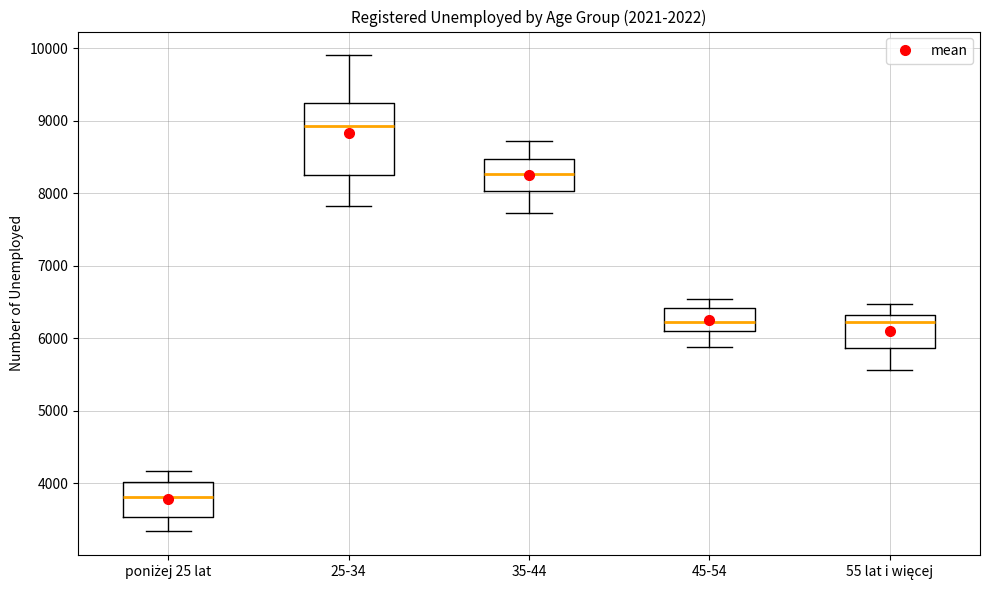

Reading left to right, transcribe this box plot: for each box, give where its median line is, the range the box spans, and where its two whiskers end, as read against the y-axis. The values are not printed on the chart, so give them approximately, as read against the axis.

poniżej 25 lat: median 3800, box 3500 to 4000, whiskers 3300 to 4200
25-34: median 8900, box 8300 to 9200, whiskers 7800 to 9900
35-44: median 8300, box 8000 to 8500, whiskers 7700 to 8700
45-54: median 6200, box 6100 to 6400, whiskers 5900 to 6500
55 lat i więcej: median 6200, box 5900 to 6300, whiskers 5600 to 6500